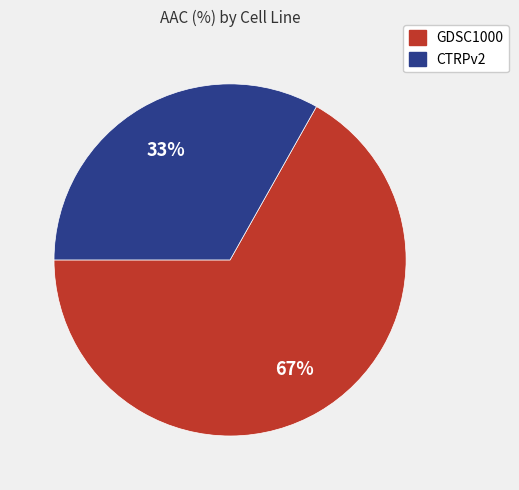

Rank the categories by value from highest to lowest.

GDSC1000, CTRPv2